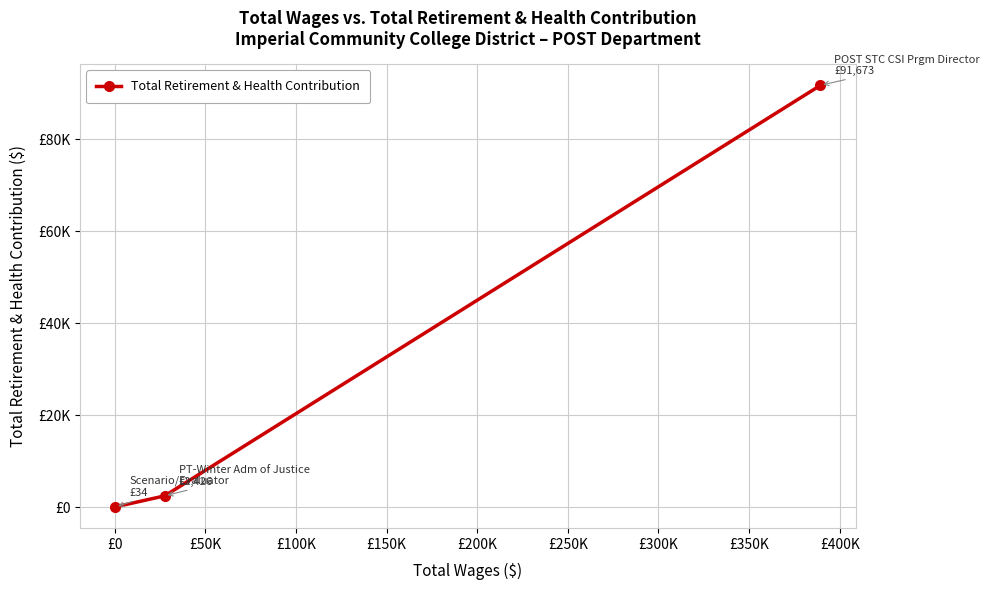

Does the chart have visible grid lines?

Yes